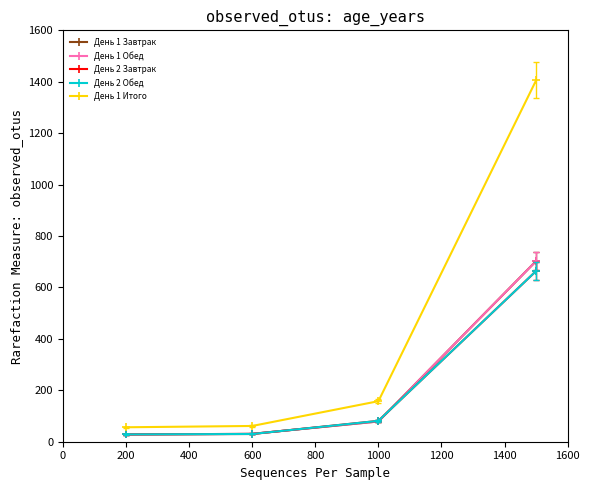

Does the chart have visible grid lines?

No